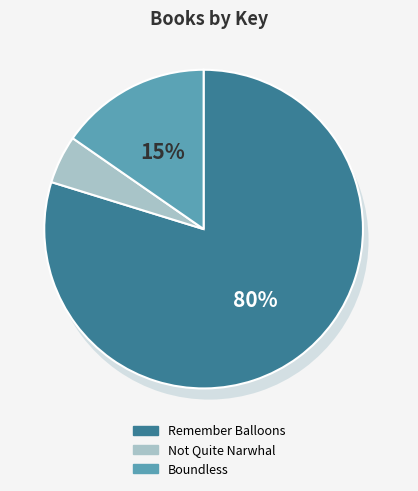

Is Boundless the majority of the pie?

No